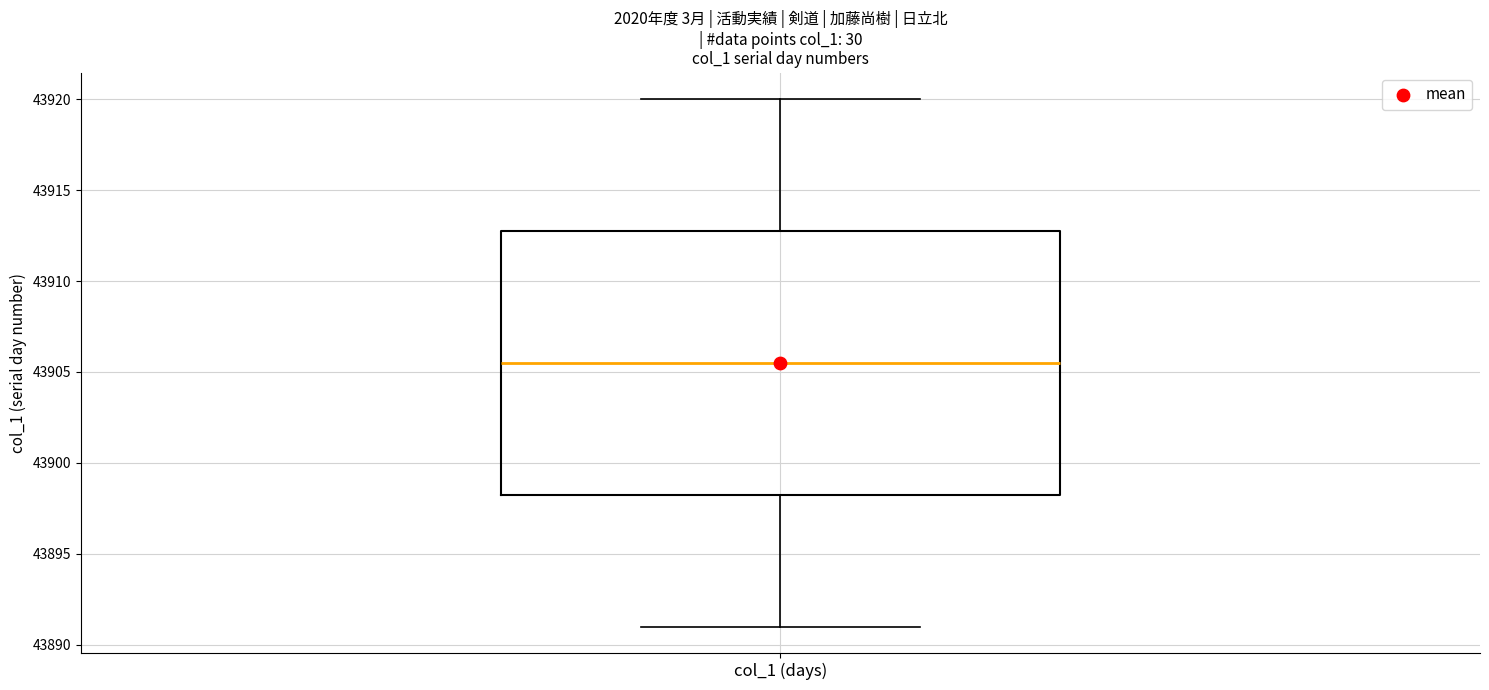

Where does the upper whisker of the box for col_1 (days) end on the y-axis? The values are not printed on the chart, so give them approximately, as read against the axis.

43920.0